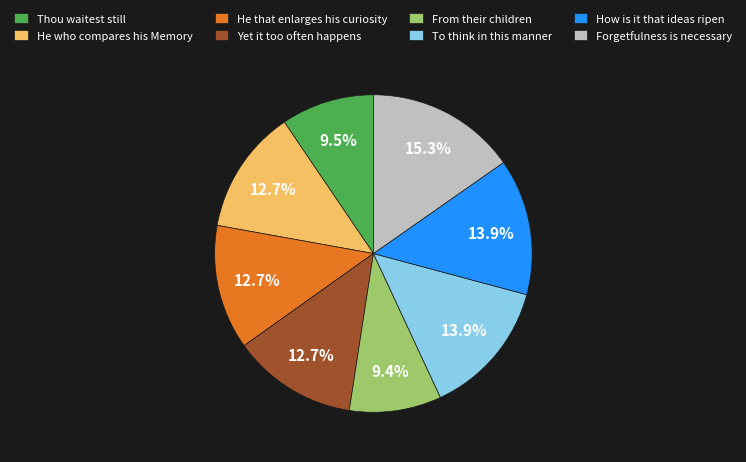

Count the number of slices in the pie.

8